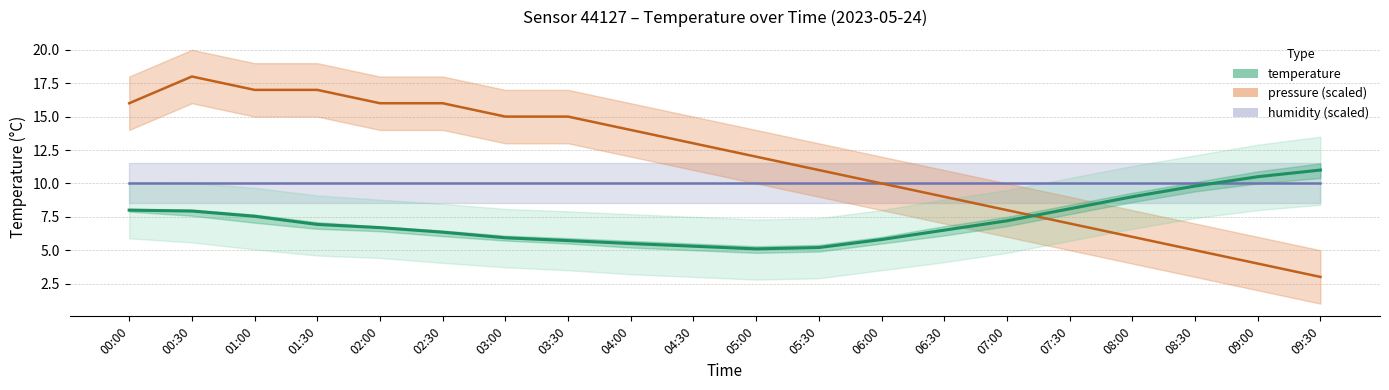

What is the smallest value displayed?

5.1